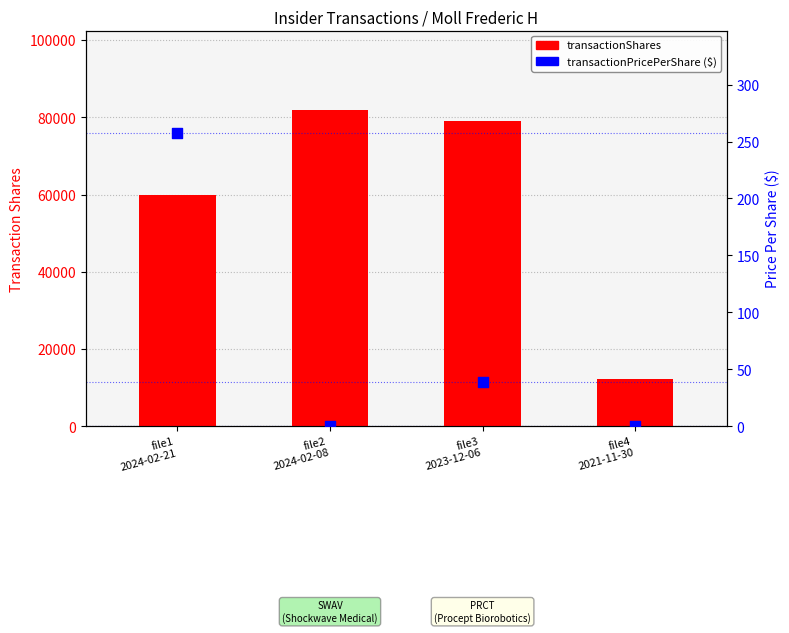

Is the value of transactionPricePerShare at file3
2023-12-06 greater than the value of transactionShares at file4
2021-11-30?

No